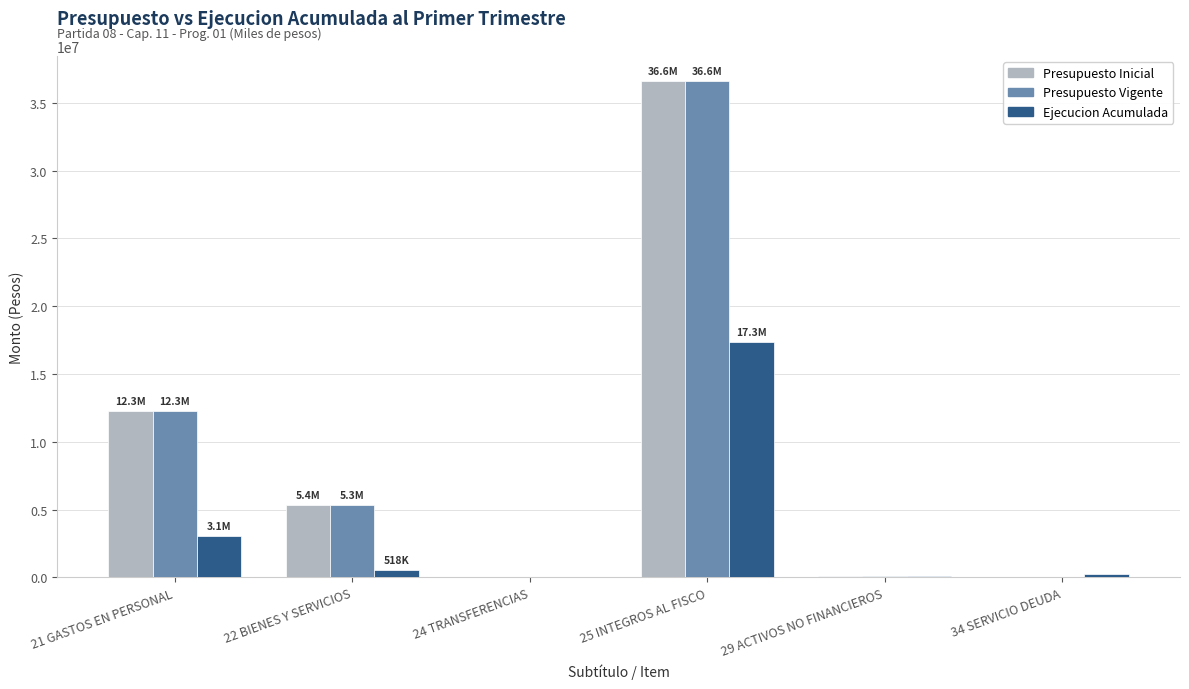

What is the sum of all Ejecucion Acumulada values?

21265822